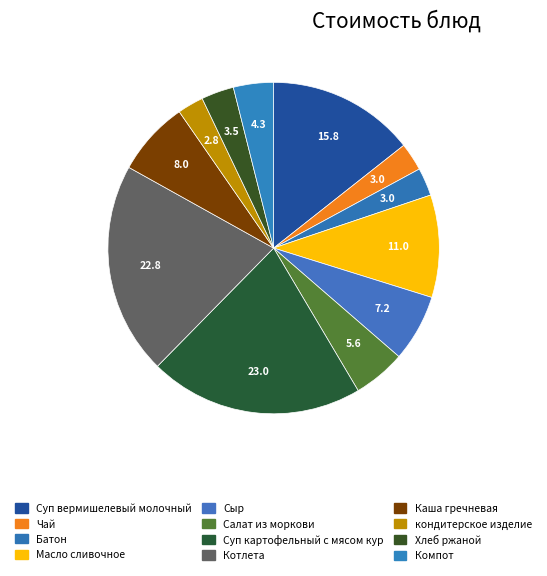

To the nearest percent, what is the difference between the largest and smallest slice percentages?

18%